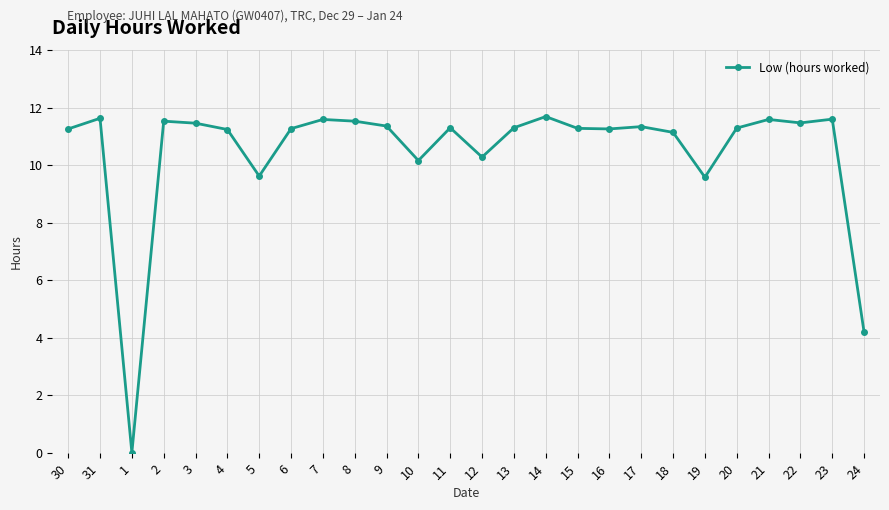

What position from the right is 17?

8